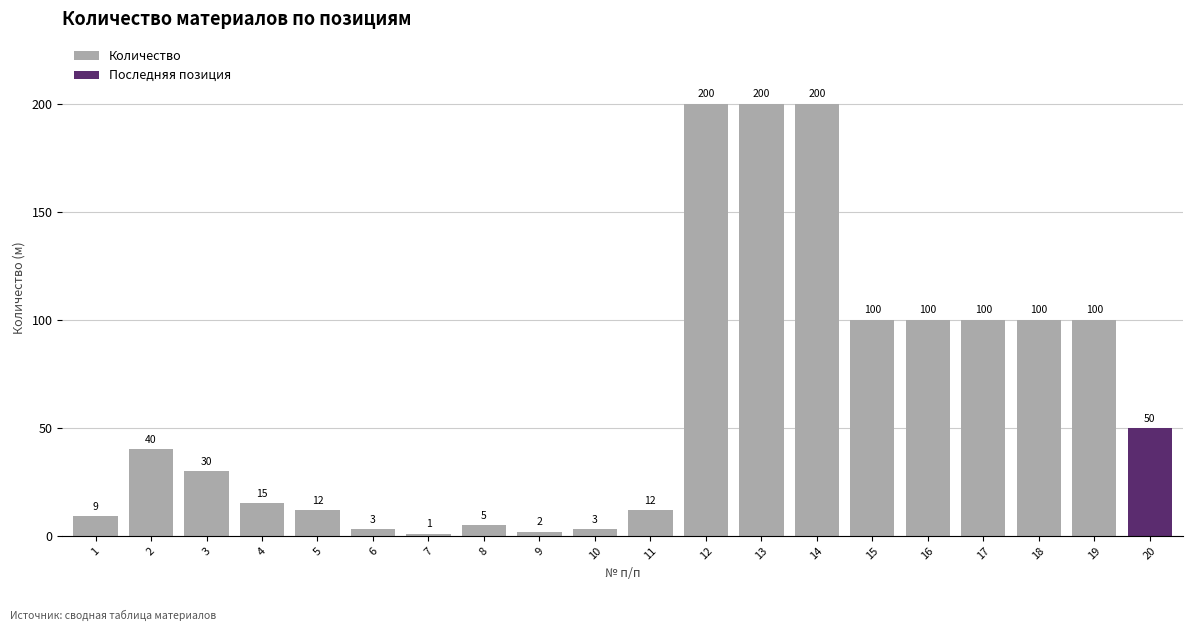

What is the average value of the Количество series?

65